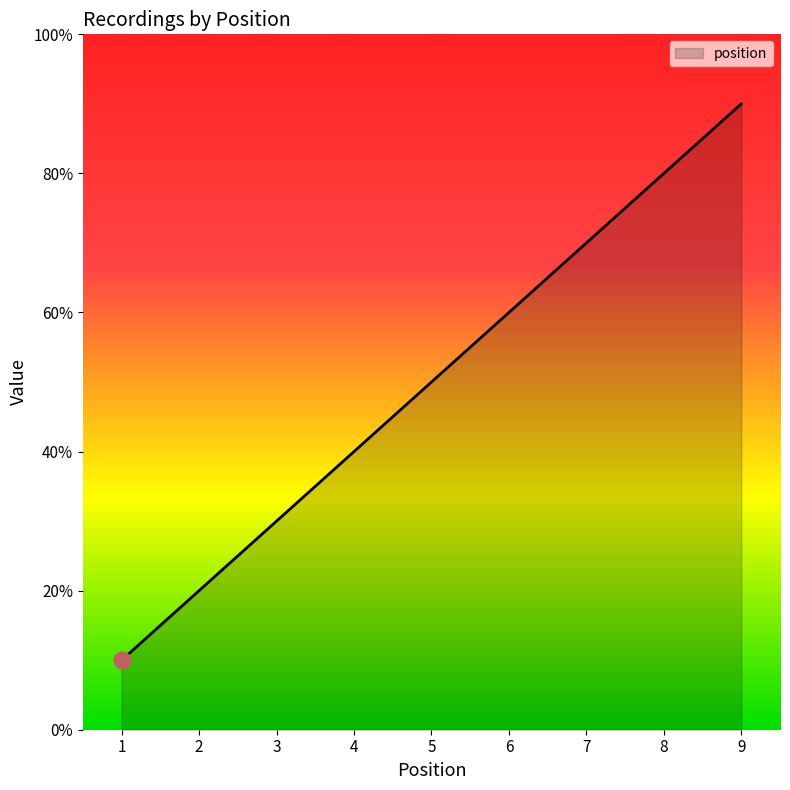

Does the chart have visible grid lines?

No